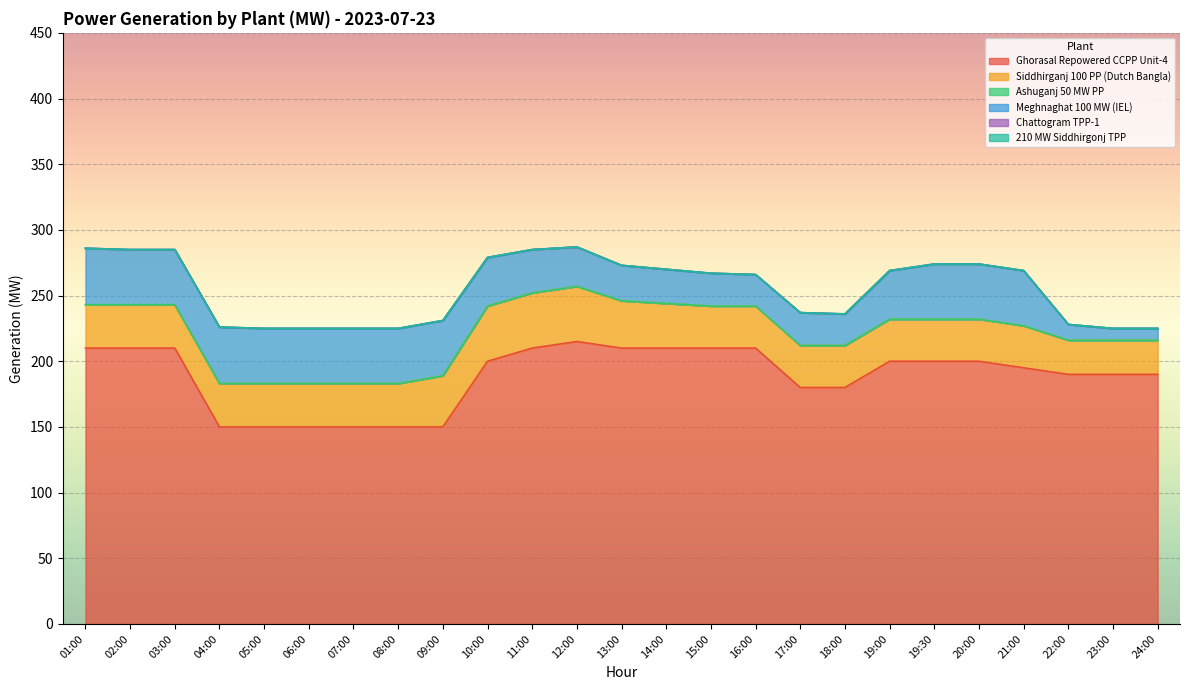

Does the chart display data point markers on the line(s)?

No